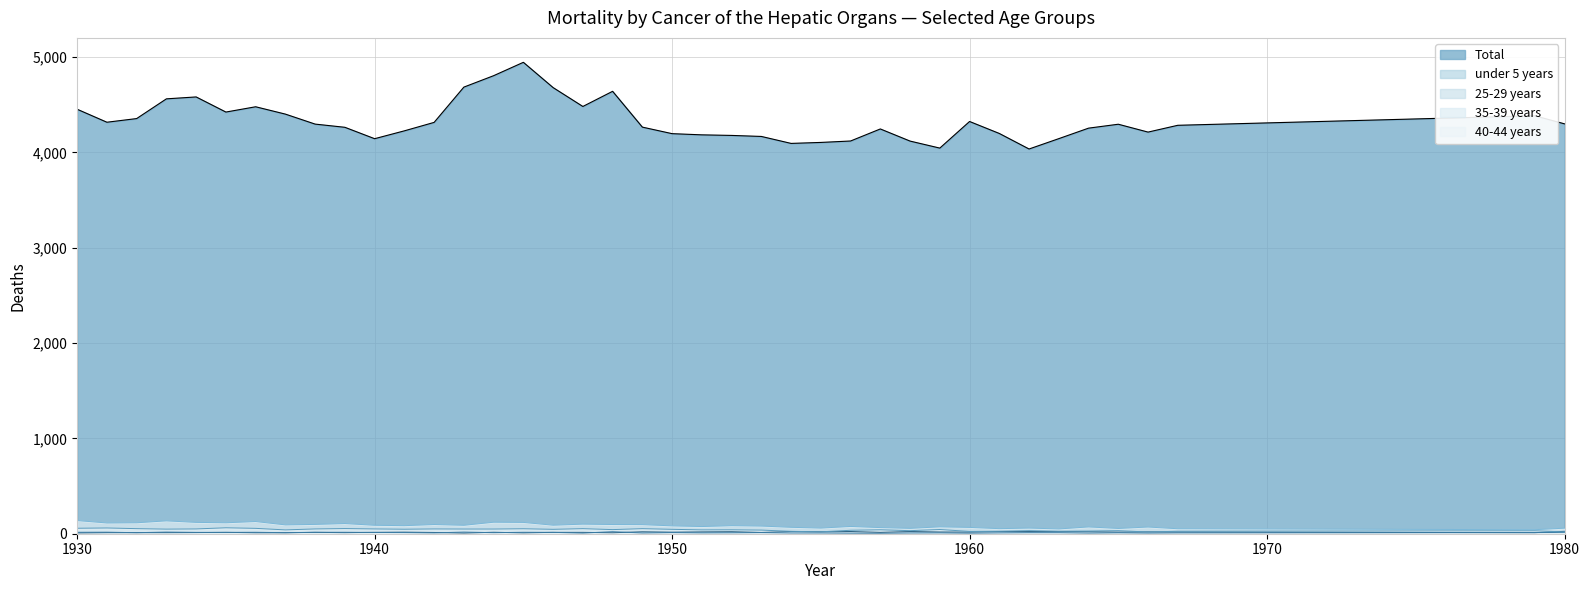

True or false: 40-44 years has more than 0 interior local peaks.

True